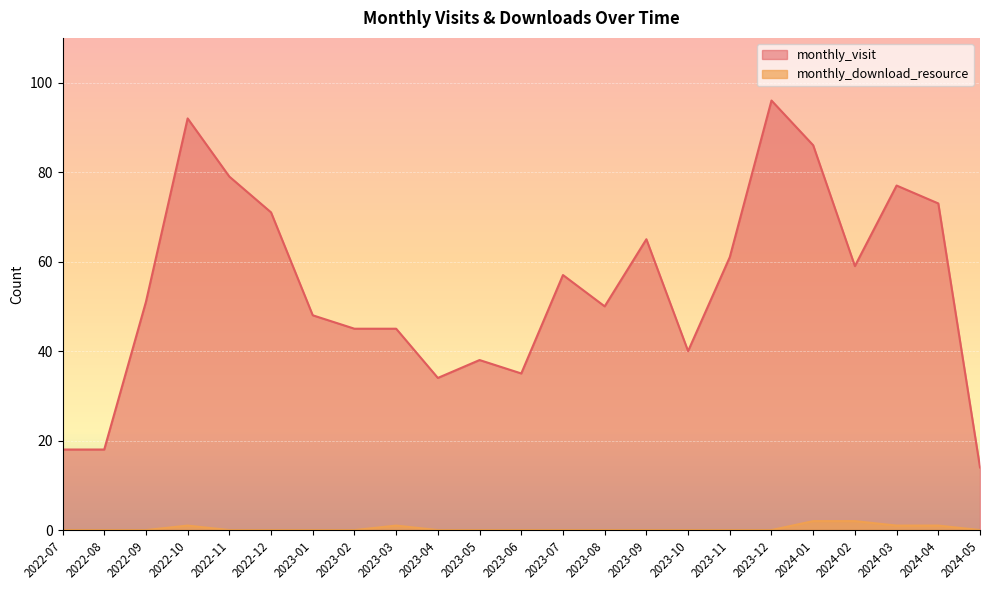

What is the difference between the maximum and minimum values in the monthly_download_resource series?

2